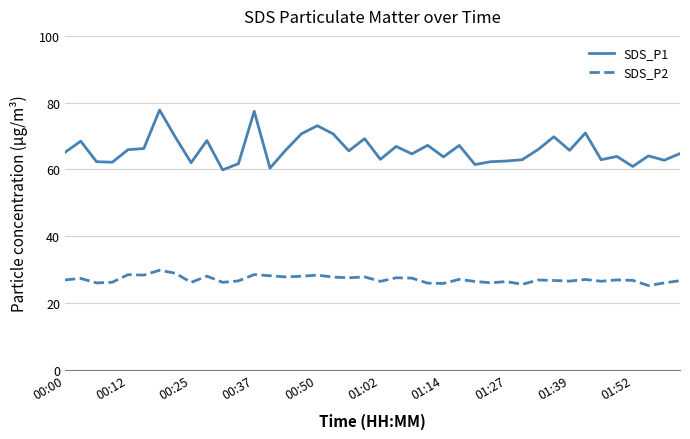

What is the greatest value displayed?

77.8